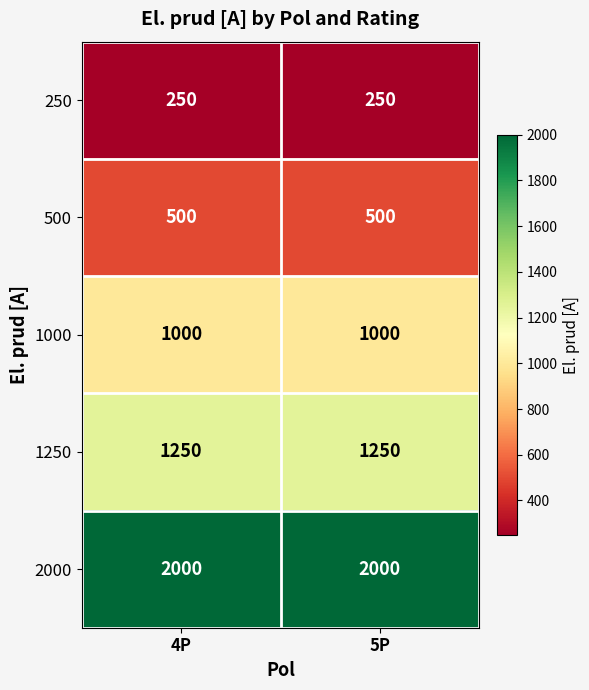

Rank the series by their maximum value, from highest to lowest.

2000, 1250, 1000, 500, 250